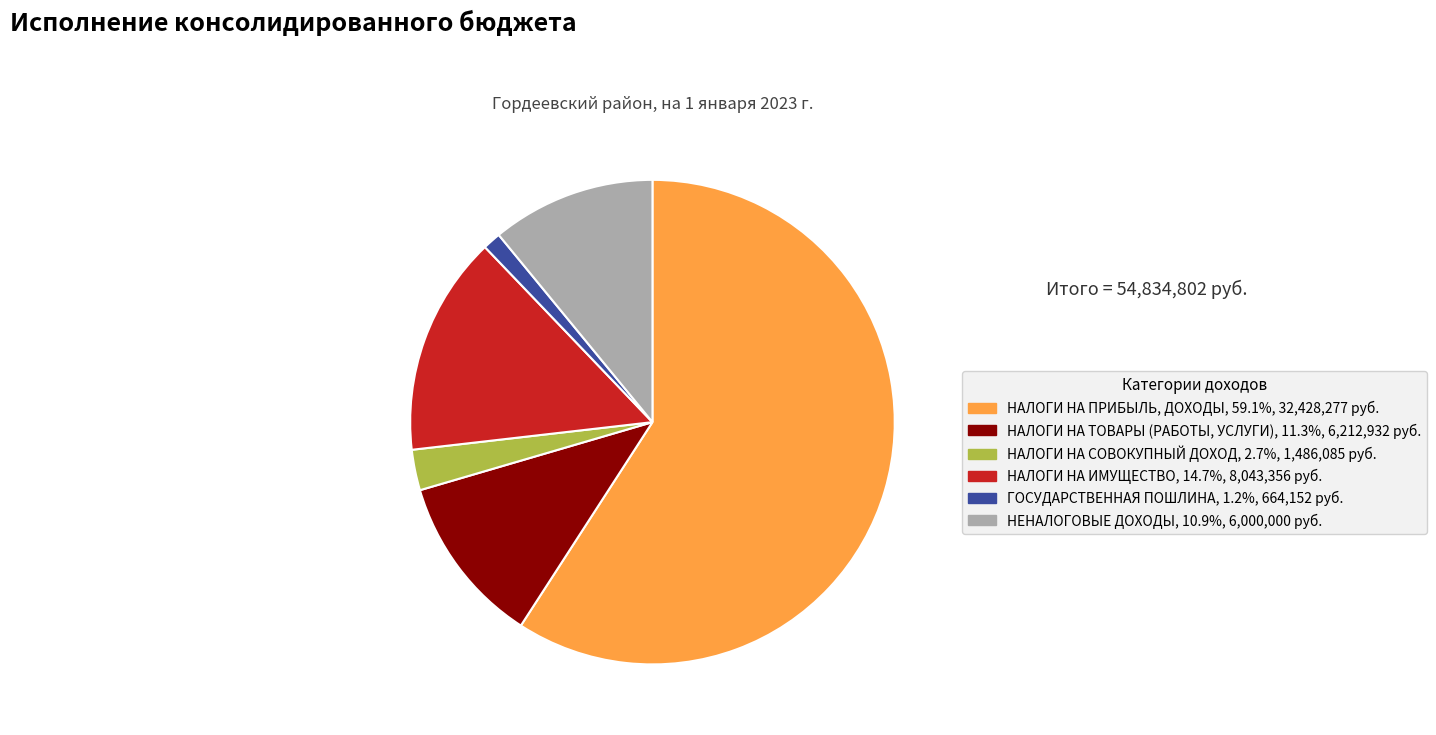

Approximately how many times larger is the value at ГОСУДАРСТВЕННАЯ ПОШЛИНА compared to НЕНАЛОГОВЫЕ ДОХОДЫ?

0.1